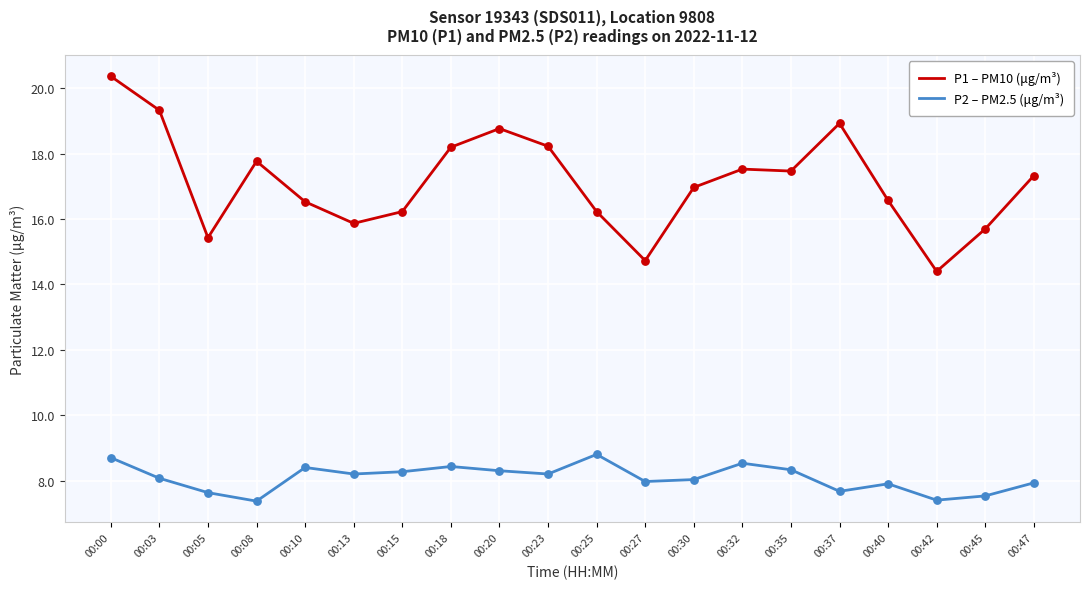

At which category is the sum across all series the highest?

00:00